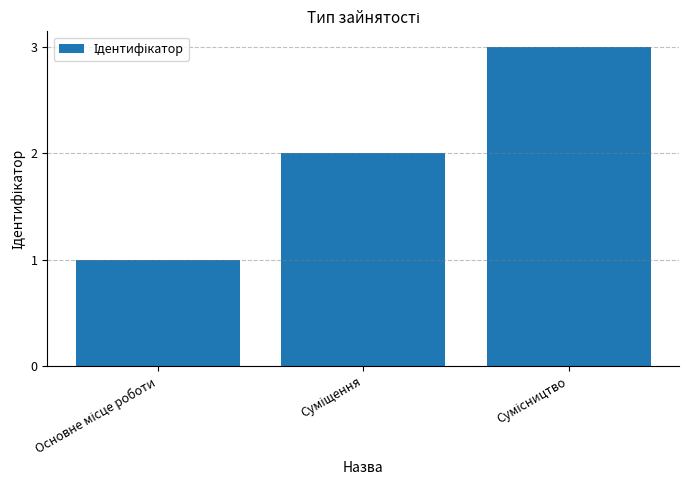

Reading right to left, extract all data points from this chart.

3	2	1